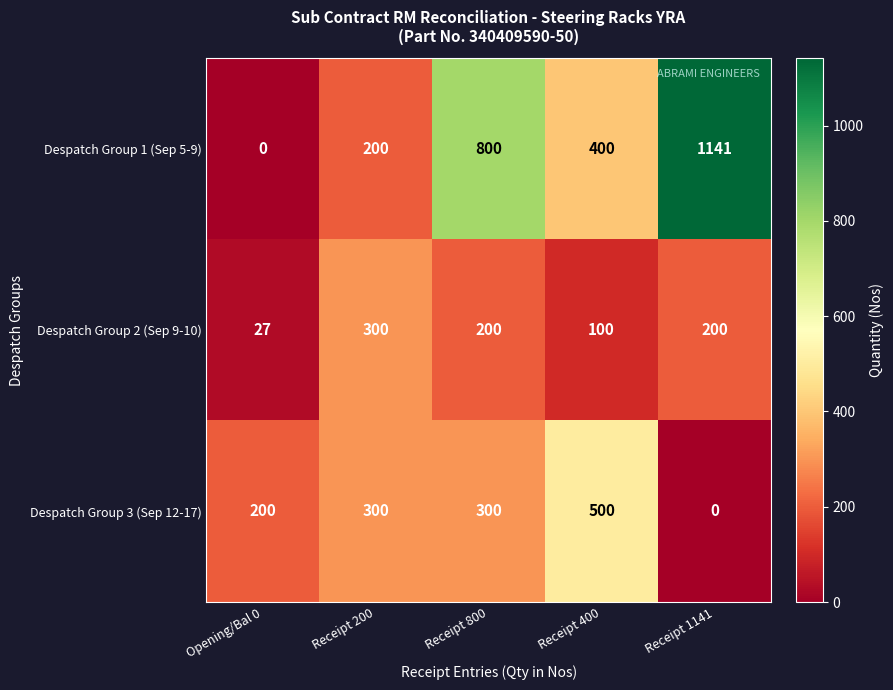

What is the average value of the Despatch Group 1 (Sep 5-9) series?

508